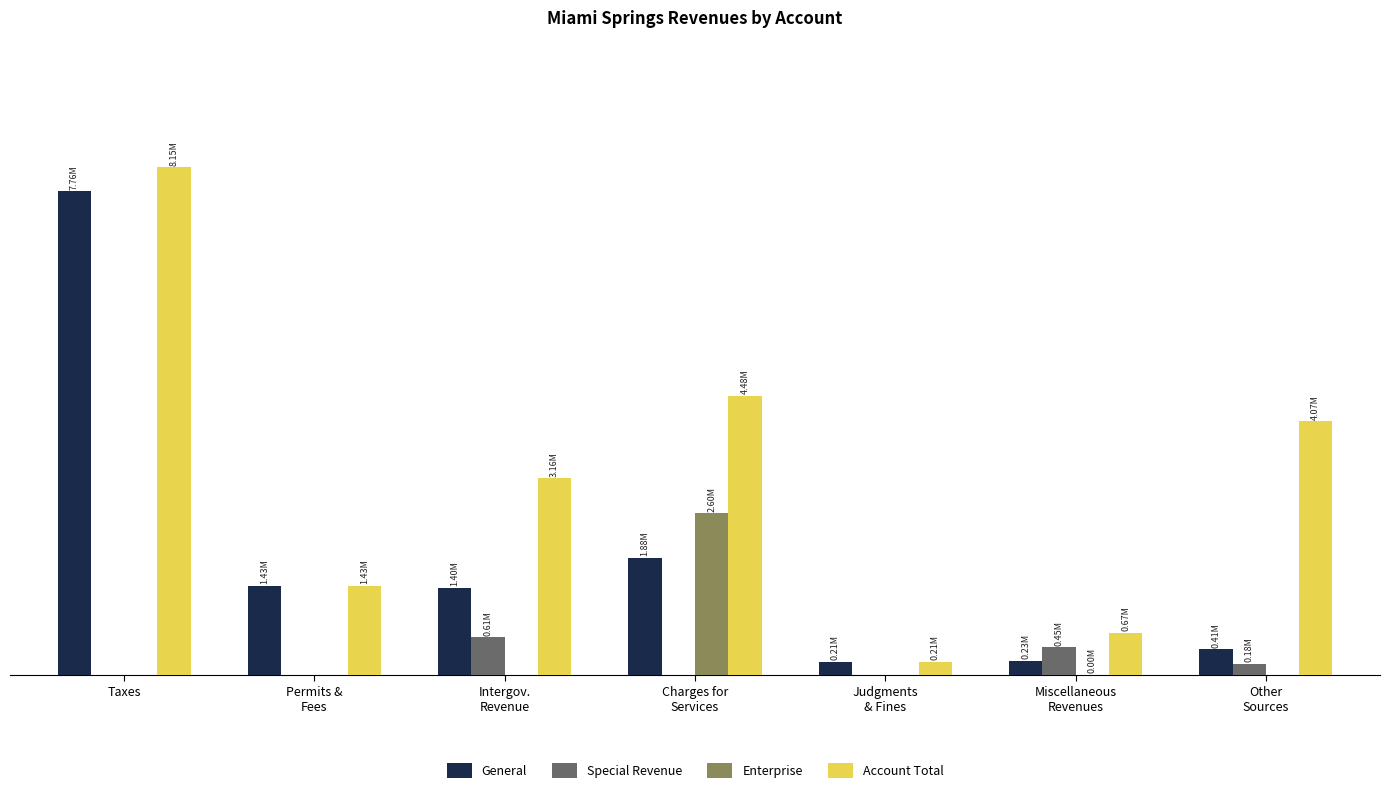

At which category is the sum across all series the highest?

Taxes